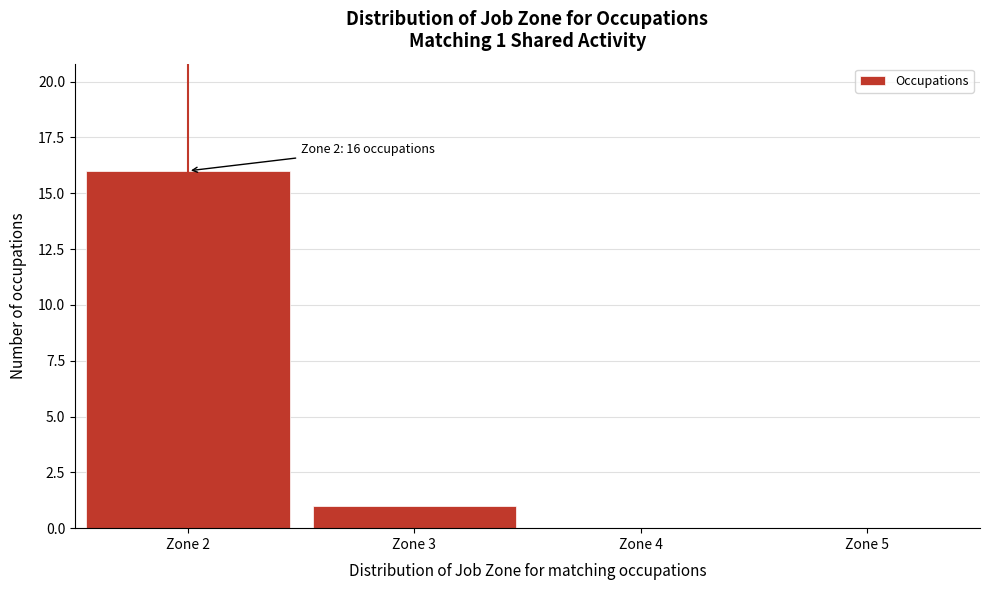

Over which range of the x-axis is the bar tallest?

1.5 to 2.5